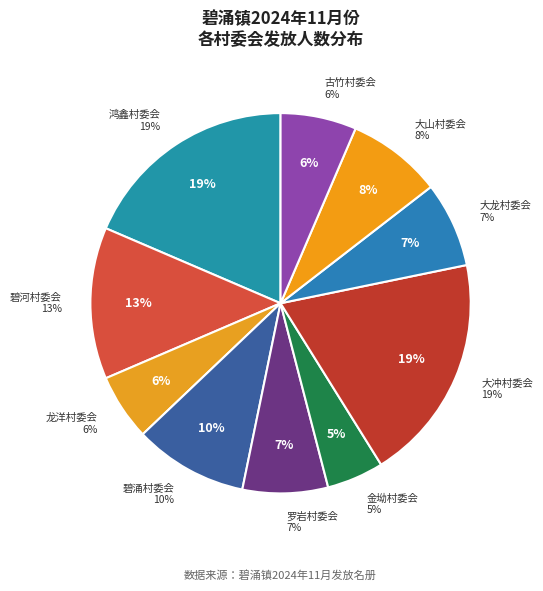

What percentage is NOT represented by 大龙村委会?

92.7%